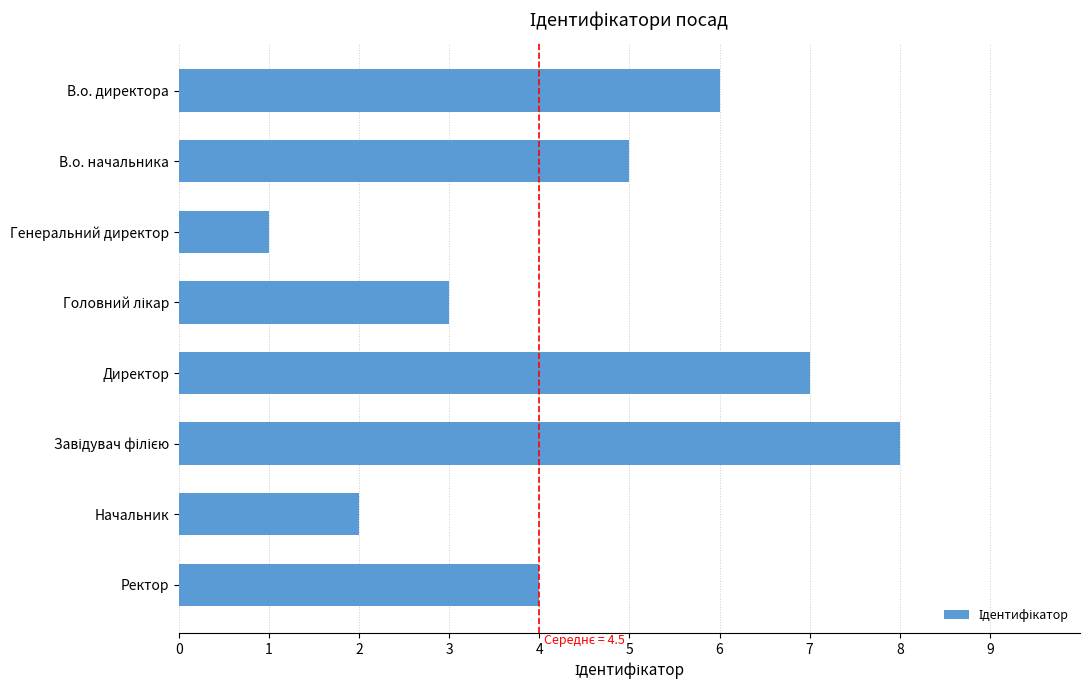

Reading top to bottom, list all the values displayed in this chart.

6	5	1	3	7	8	2	4